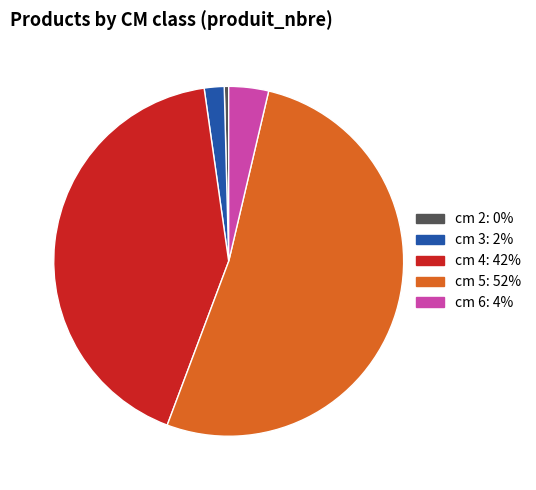

Does cm 5 represent more than half of the total?

Yes